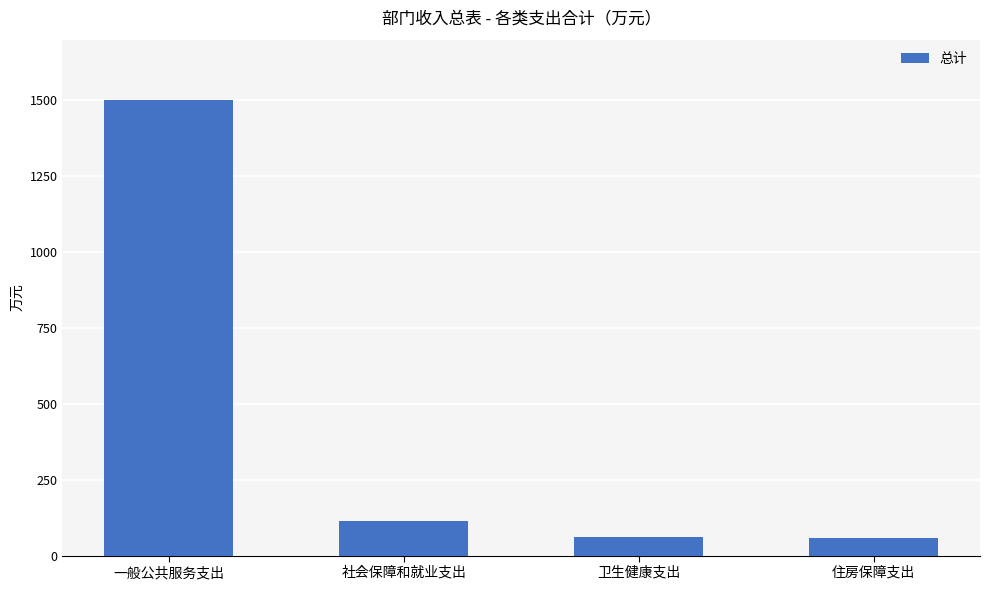

What is the greatest value displayed?

1500.0